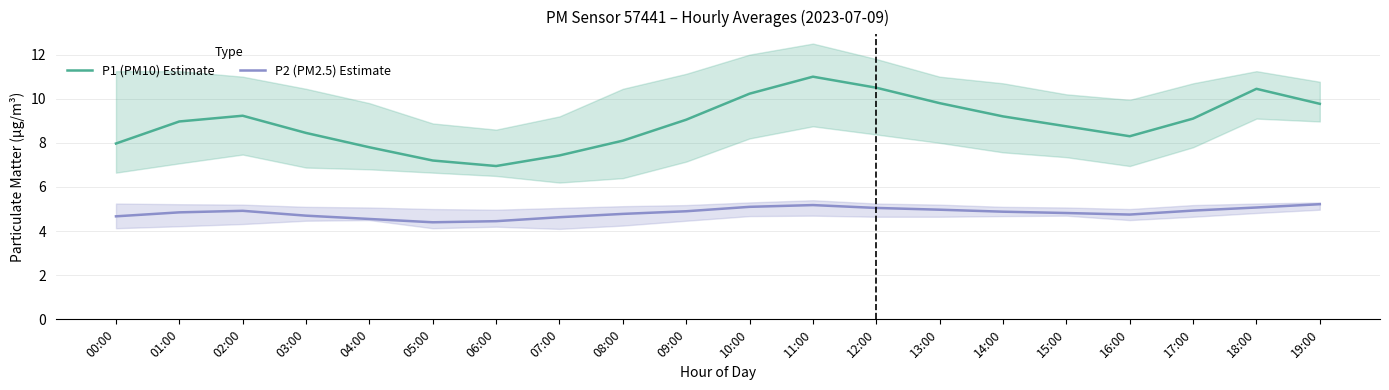

At which category is the sum across all series the highest?

11:00